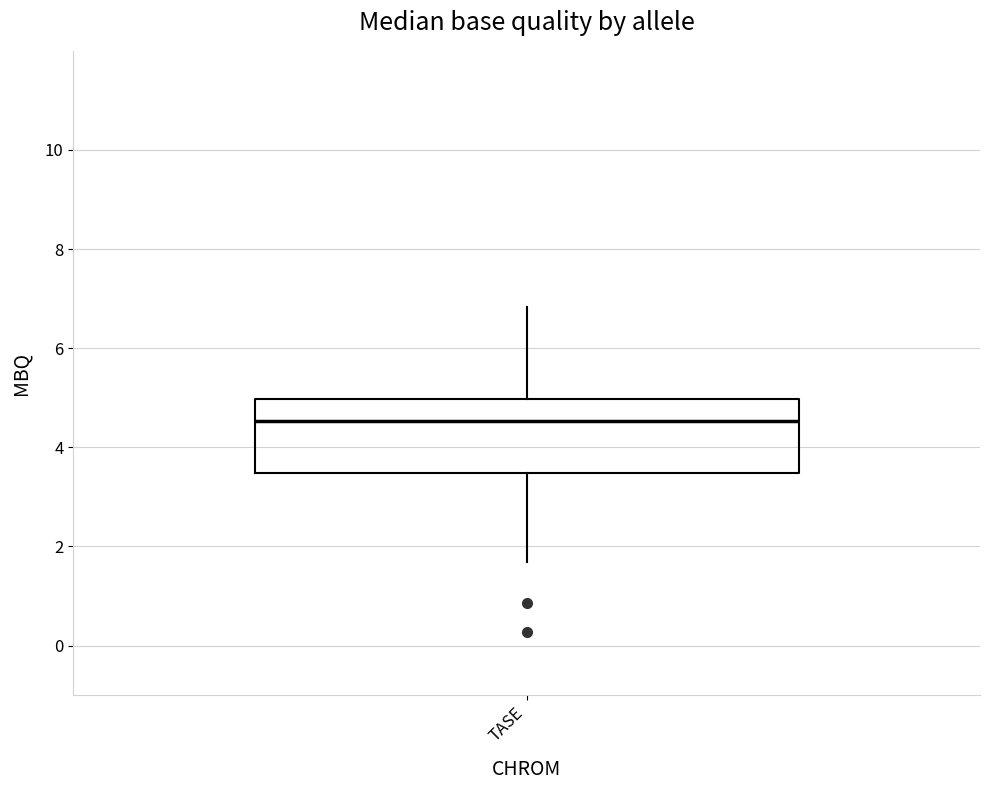

Transcribe this box plot: give where the median line is, the range the box spans, and where the two whiskers end, as read against the y-axis. The values are not printed on the chart, so give them approximately, as read against the axis.

median 4.6, box 3.4 to 5.0, whiskers 1.6 to 6.8